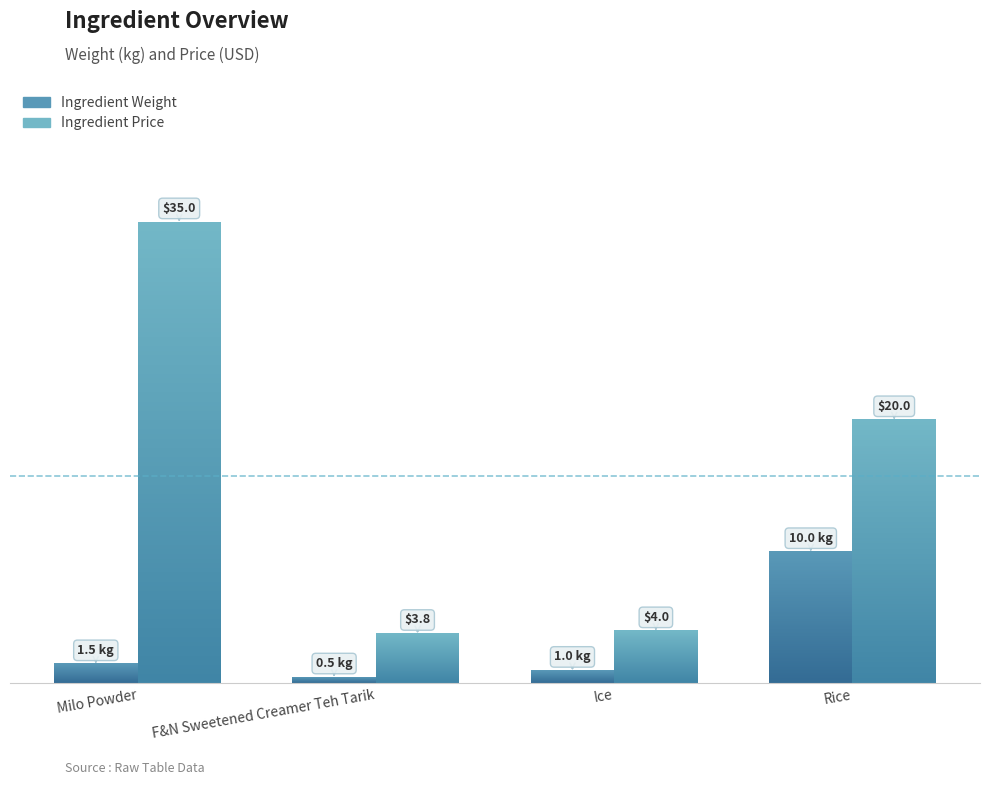

How many bars are there in total?

8